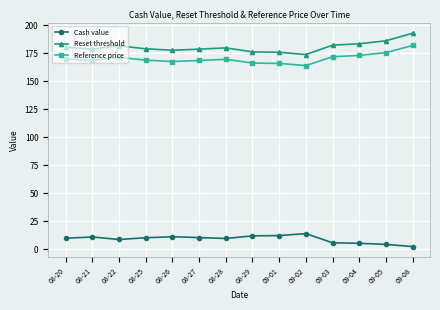

What is the difference between the maximum and minimum values in the Cash value series?

11.5